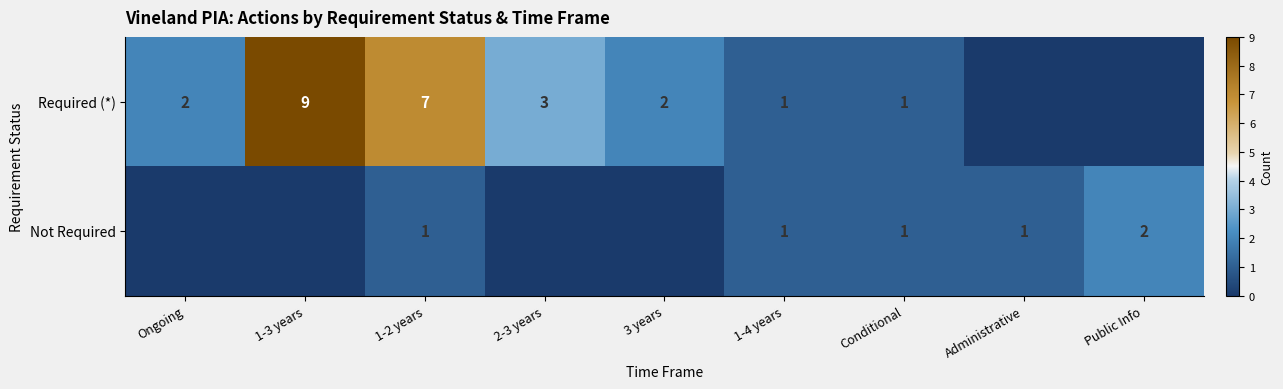

True or false: Not Required has a value of 0 at 1-4 years.

False